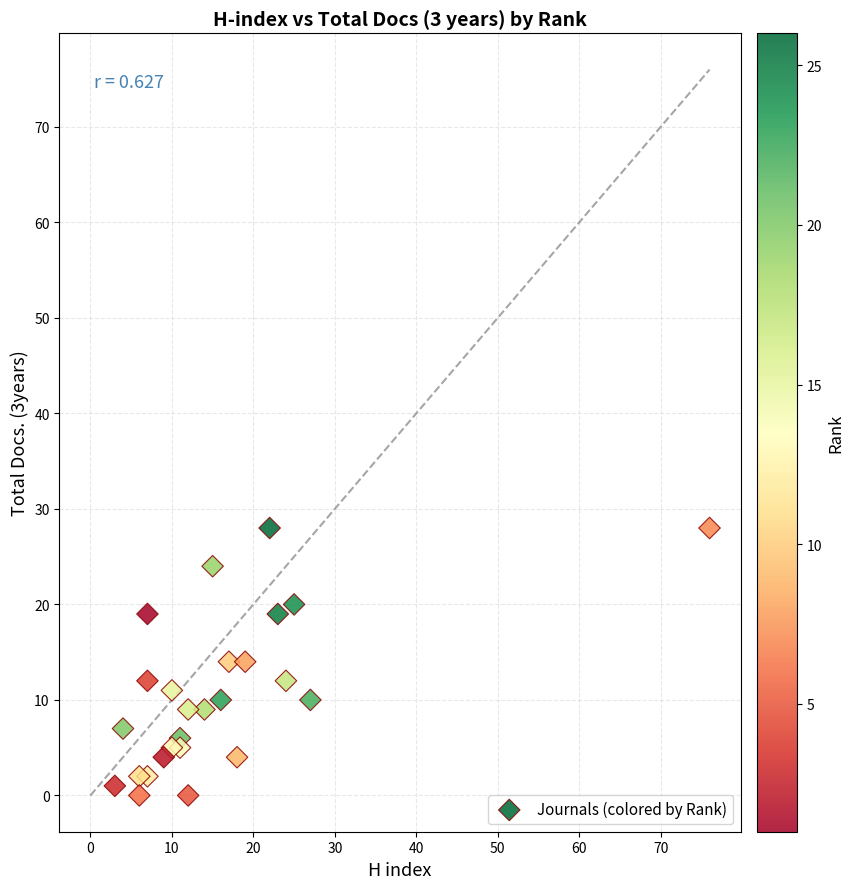

What is the range of Y values (max minus min)?

28